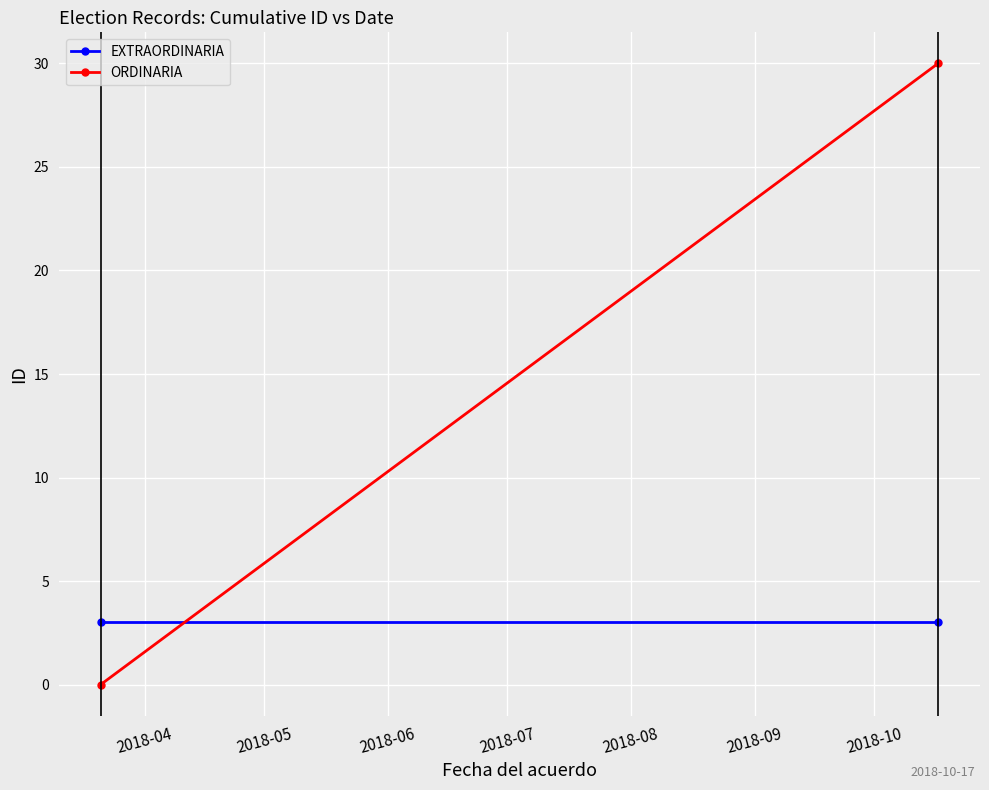

Reading left to right, extract all data points from this chart.

EXTRAORDINARIA: 3	3
ORDINARIA: 0	30